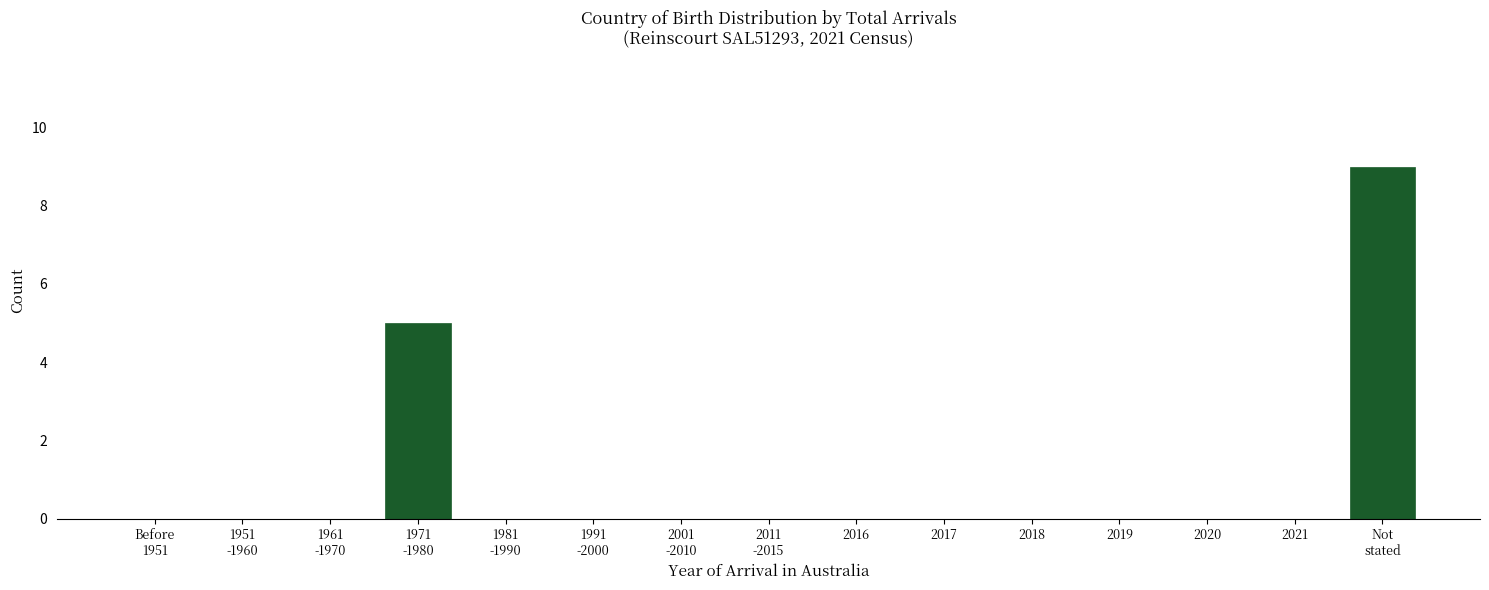

Is it true that the value at 2017 is 0?

True